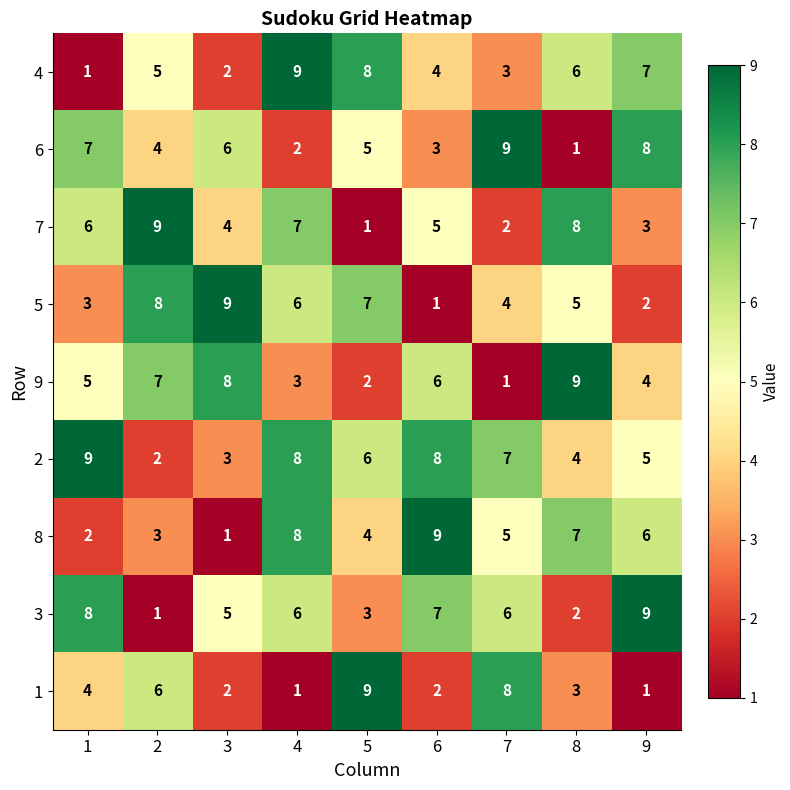

Where does the 8 series first go above 5?

4